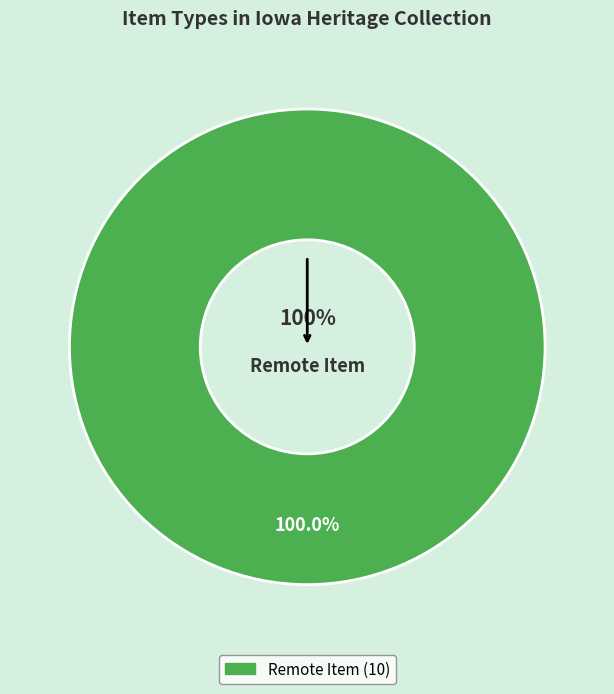

Which slice is the smallest?

Remote Item